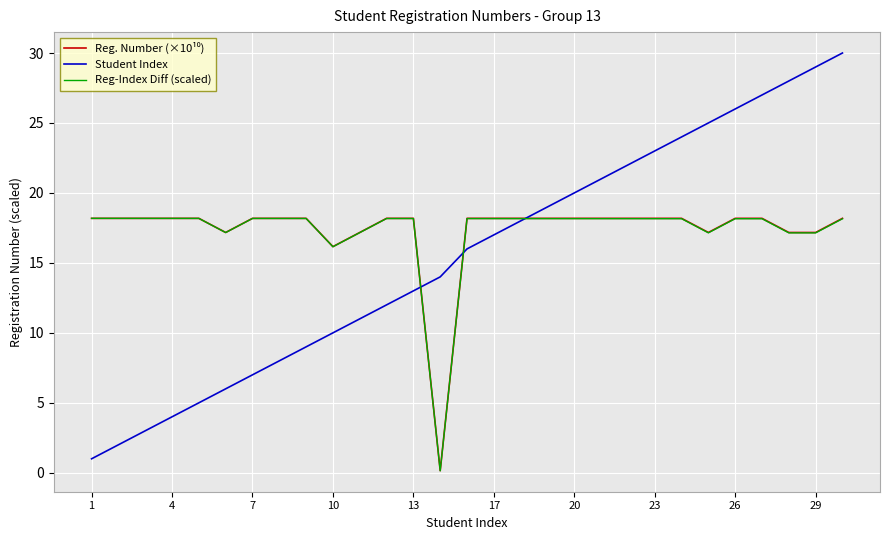

Which series has the widest spread of values?

Student Index